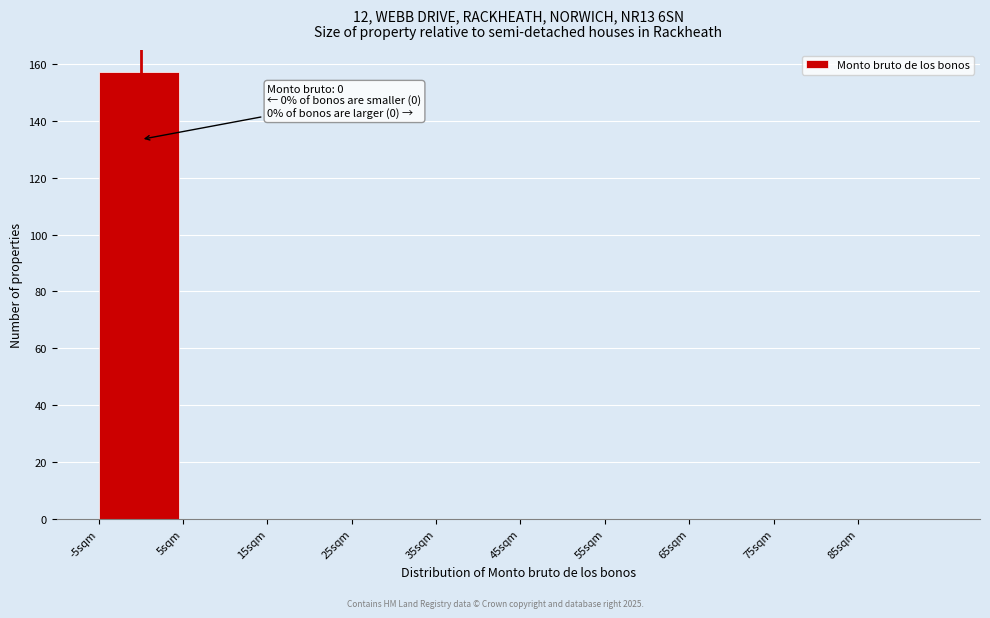

Over which range of the x-axis is the bar tallest?

-5 to 5